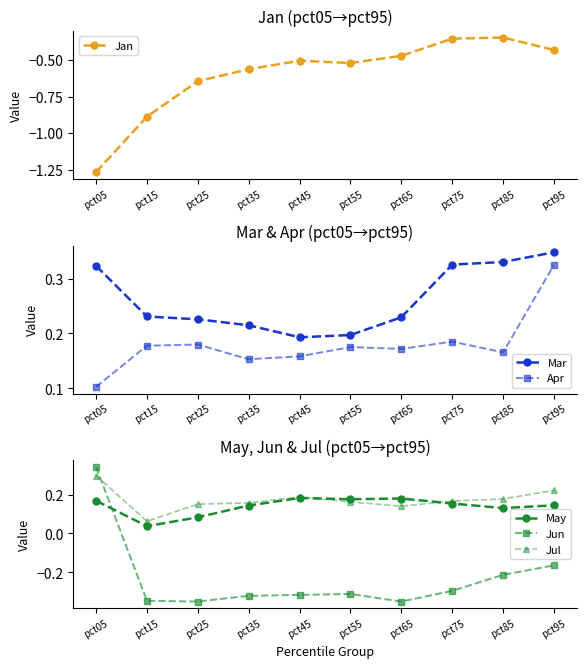

Is it true that Jun equals -0.6 at pct35?

False